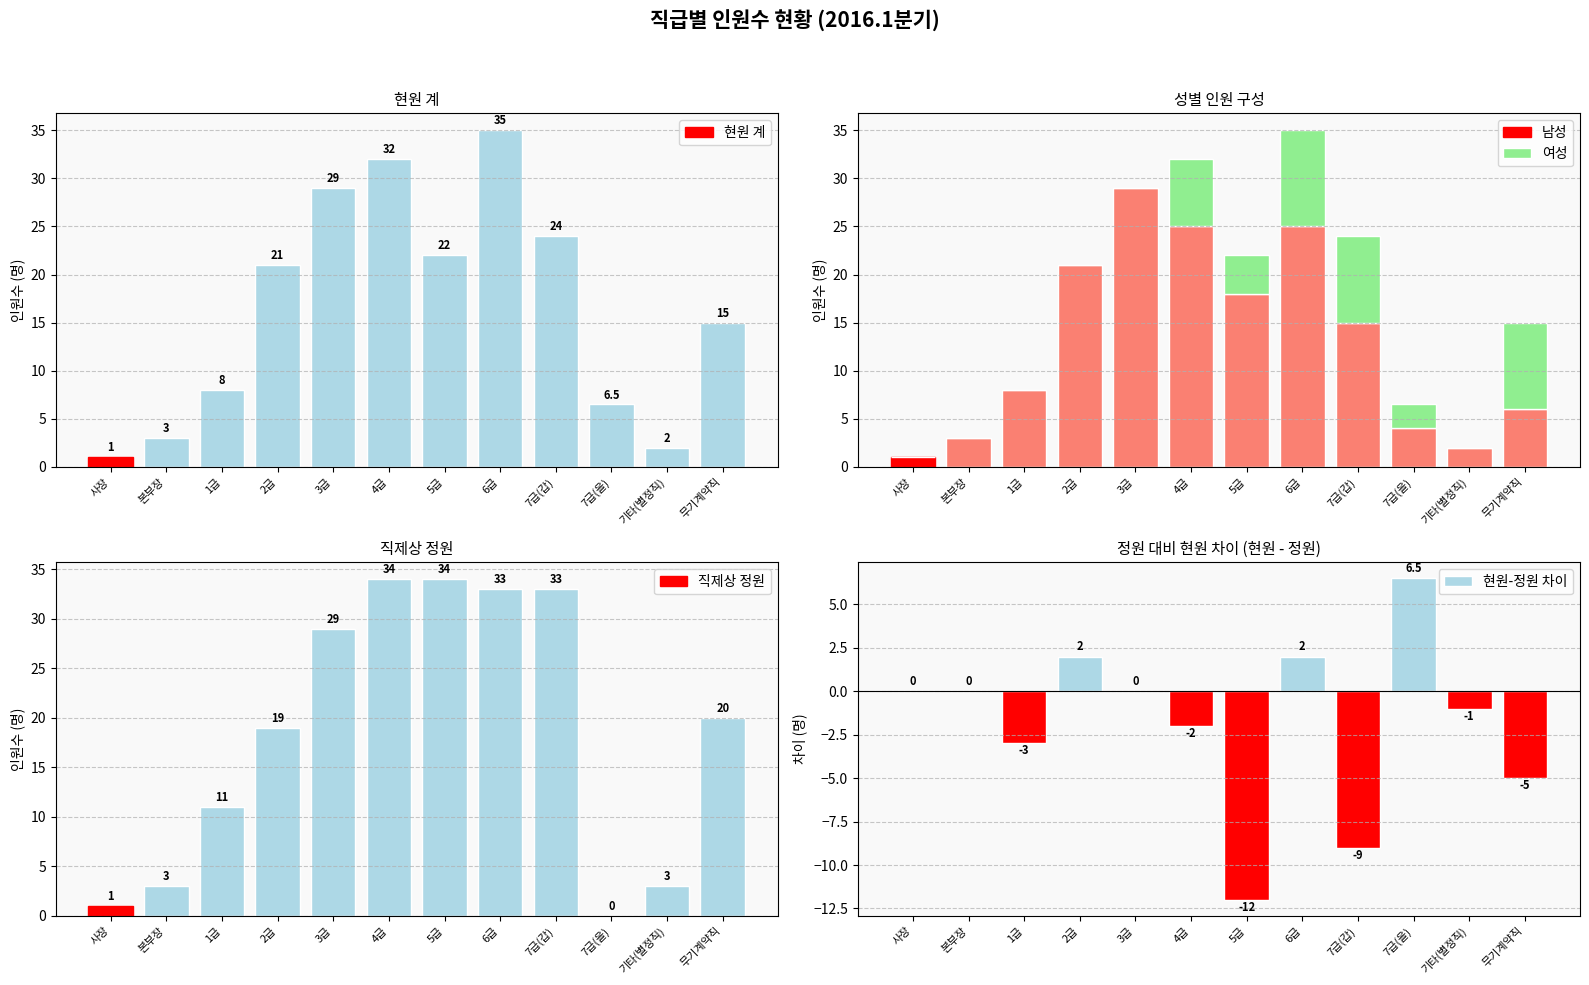

How many data points in 직제상 정원 are less than 20?

6